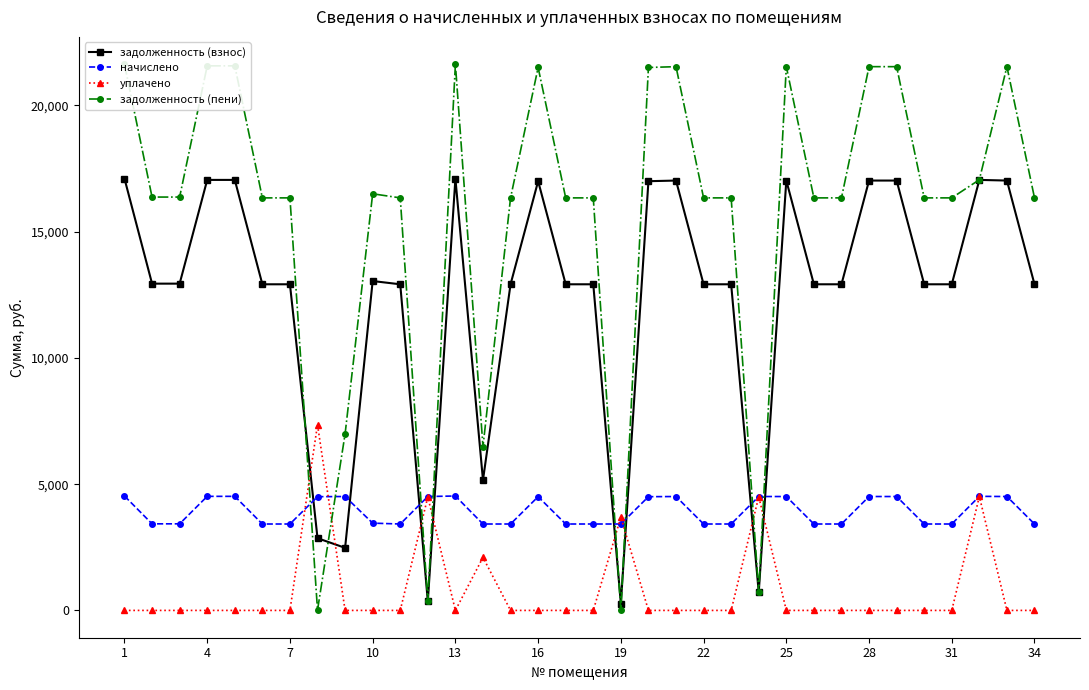

How many values in the задолженность (взнос) series are below 12917?

6